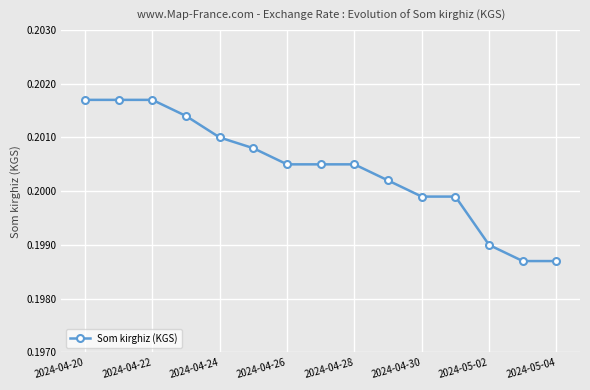

What is the sum of all values?

3.0